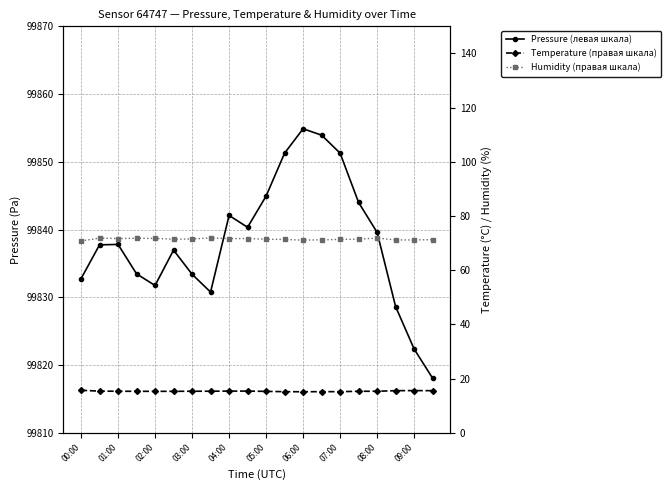

What is the maximum value for Temperature (правая шкала)?

15.7